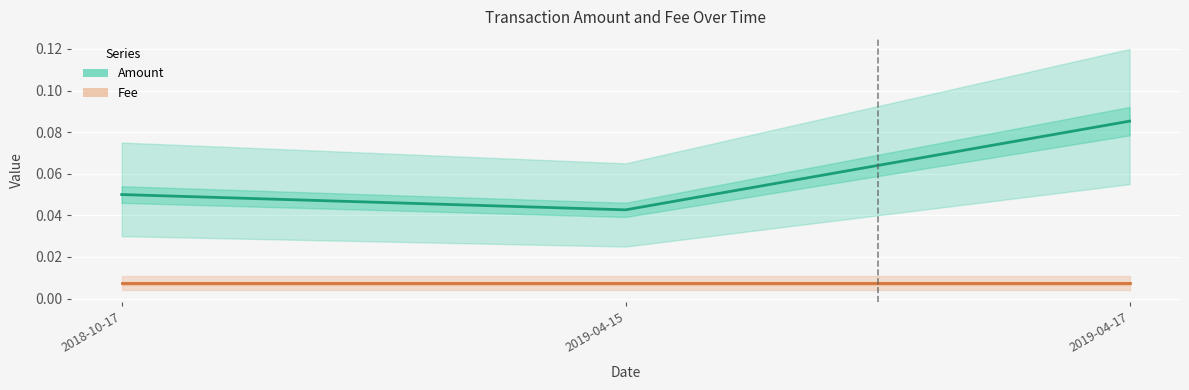

What is the total value across all series at 2018-10-17?

0.1